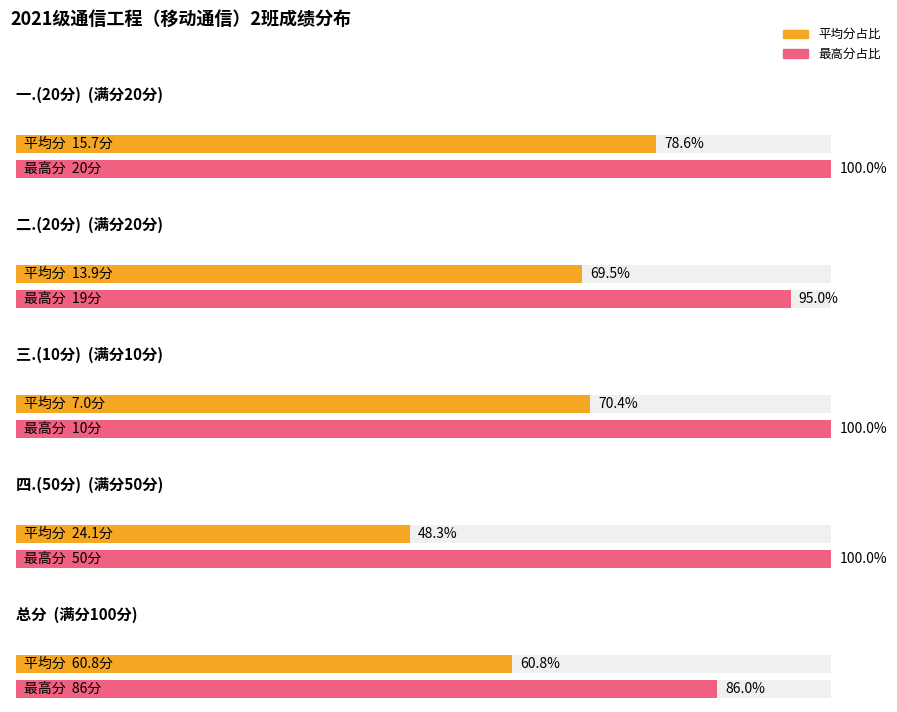

What is the greatest value displayed?

86